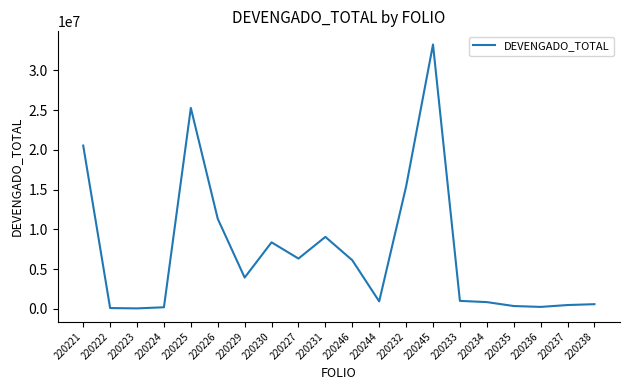

What is the change in value from 220226 to 220234?

-10480445.0